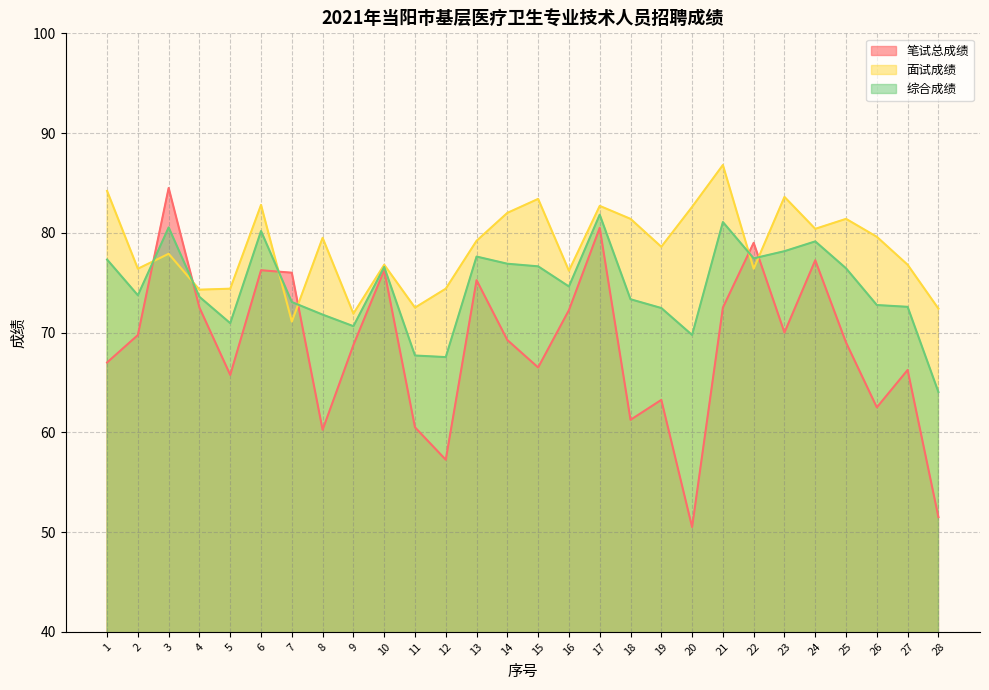

Is the value of 综合成绩 at 13 greater than the value of 面试成绩 at 7?

Yes